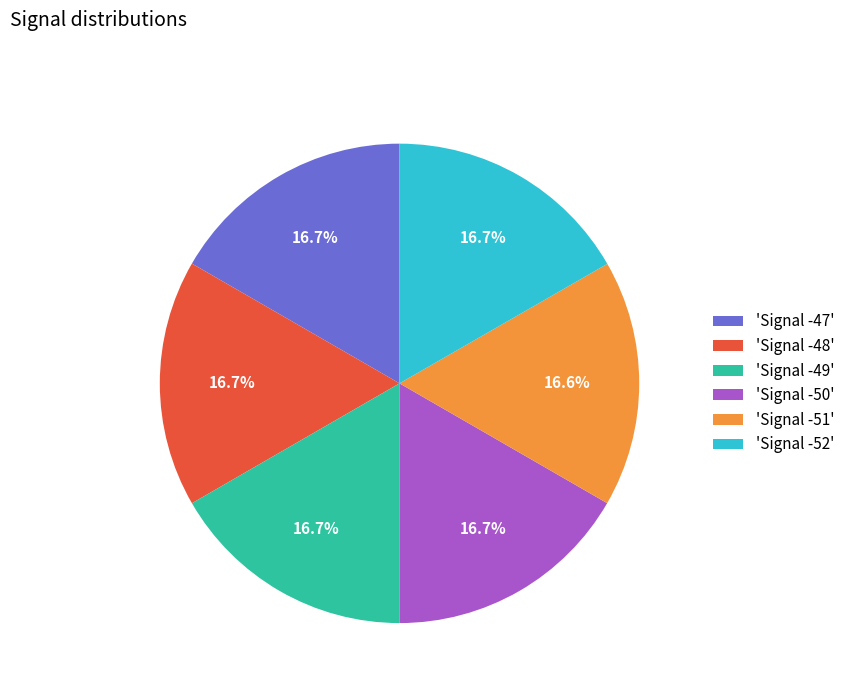

Does 'Signal -49' account for over 50% of the chart?

No